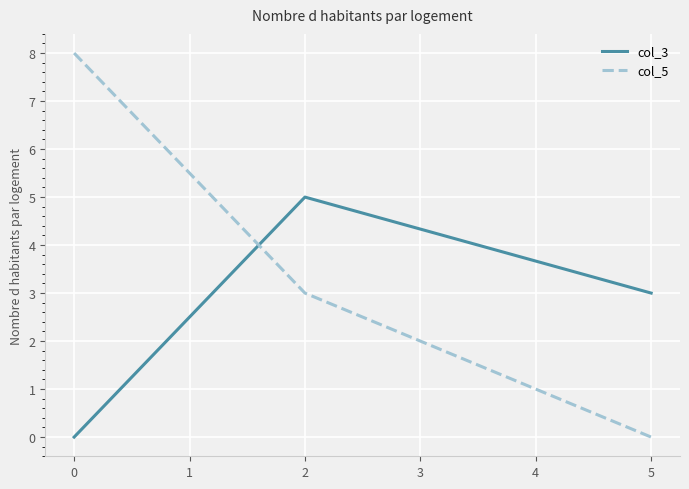

At how many categories does at least one series exceed 2?

3